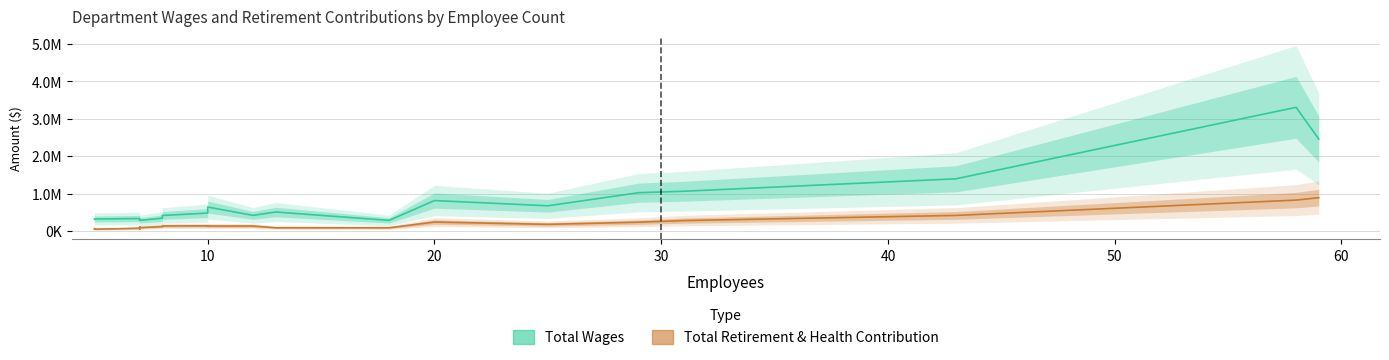

What is the average value of the Total Wages series?

784311